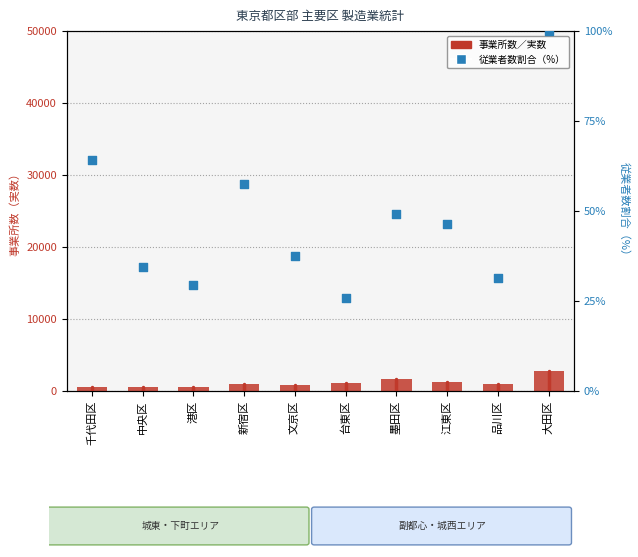

Which series contains the highest Y value?

事業所数／実数